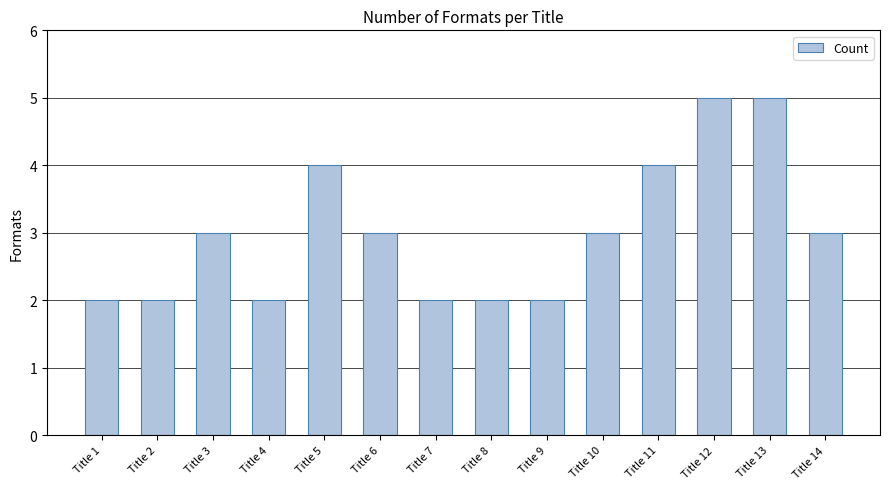

What is the ratio of the value at Title 11 to the value at Title 8?

2.0